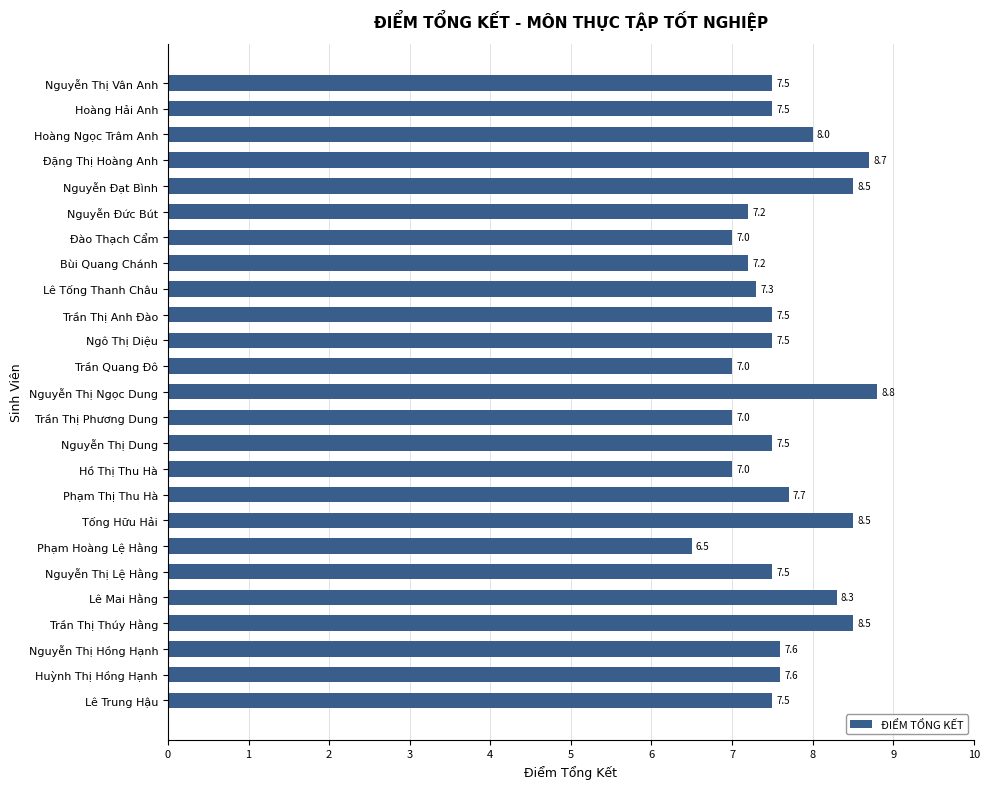

Which category has the lowest value across all series?

Phạm Hoàng Lệ Hằng